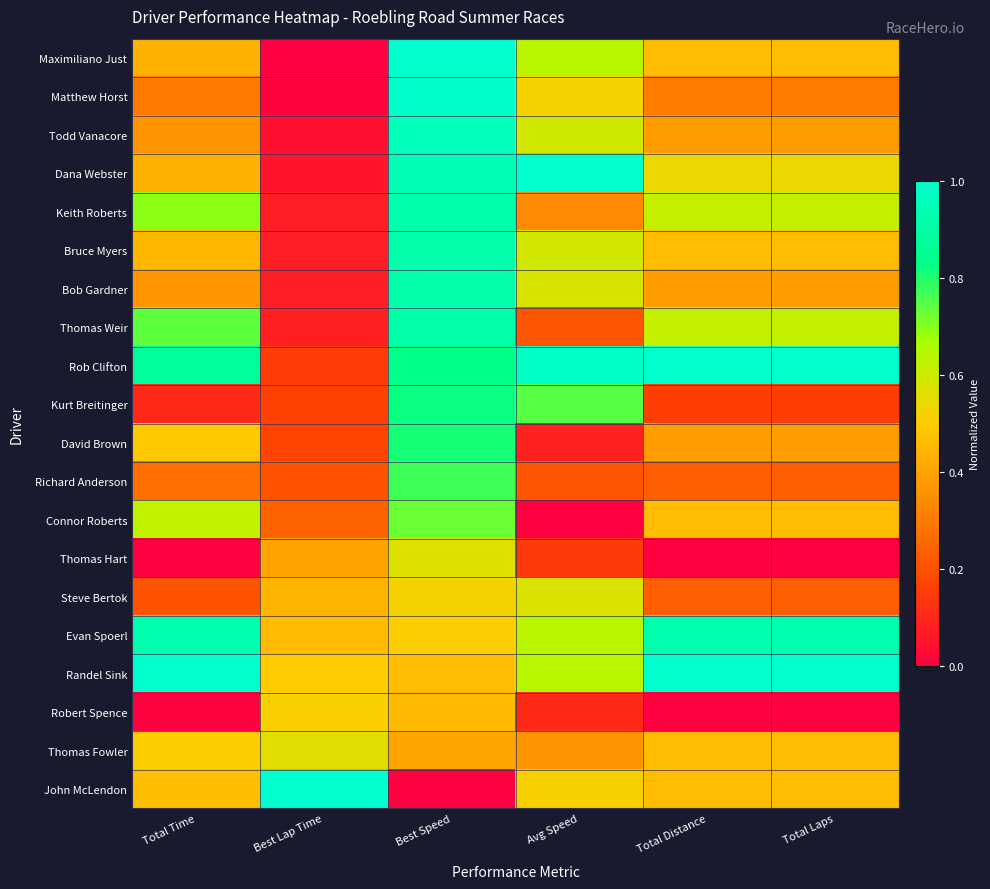

Reading left to right, what are all the values shown in this chart?

Maximiliano Just: Total Time=0.4	Best Lap Time=0.0	Best Speed=1.0	Avg Speed=0.6	Total Distance=0.5	Total Laps=0.5
Matthew Horst: Total Time=0.3	Best Lap Time=0.0	Best Speed=1.0	Avg Speed=0.5	Total Distance=0.3	Total Laps=0.3
Todd Vanacore: Total Time=0.4	Best Lap Time=0.0	Best Speed=1.0	Avg Speed=0.6	Total Distance=0.4	Total Laps=0.4
Dana Webster: Total Time=0.4	Best Lap Time=0.0	Best Speed=0.9	Avg Speed=1.0	Total Distance=0.5	Total Laps=0.5
Keith Roberts: Total Time=0.7	Best Lap Time=0.1	Best Speed=0.9	Avg Speed=0.3	Total Distance=0.6	Total Laps=0.6
Bruce Myers: Total Time=0.4	Best Lap Time=0.1	Best Speed=0.9	Avg Speed=0.6	Total Distance=0.5	Total Laps=0.5
Bob Gardner: Total Time=0.4	Best Lap Time=0.1	Best Speed=0.9	Avg Speed=0.6	Total Distance=0.4	Total Laps=0.4
Thomas Weir: Total Time=0.7	Best Lap Time=0.1	Best Speed=0.9	Avg Speed=0.2	Total Distance=0.6	Total Laps=0.6
Rob Clifton: Total Time=0.9	Best Lap Time=0.1	Best Speed=0.8	Avg Speed=1.0	Total Distance=1.0	Total Laps=1.0
Kurt Breitinger: Total Time=0.1	Best Lap Time=0.2	Best Speed=0.8	Avg Speed=0.7	Total Distance=0.2	Total Laps=0.2
David Brown: Total Time=0.5	Best Lap Time=0.2	Best Speed=0.8	Avg Speed=0.1	Total Distance=0.4	Total Laps=0.4
Richard Anderson: Total Time=0.3	Best Lap Time=0.2	Best Speed=0.8	Avg Speed=0.2	Total Distance=0.2	Total Laps=0.2
Connor Roberts: Total Time=0.6	Best Lap Time=0.2	Best Speed=0.7	Avg Speed=0.0	Total Distance=0.5	Total Laps=0.5
Thomas Hart: Total Time=0.0	Best Lap Time=0.4	Best Speed=0.6	Avg Speed=0.1	Total Distance=0.0	Total Laps=0.0
Steve Bertok: Total Time=0.2	Best Lap Time=0.4	Best Speed=0.5	Avg Speed=0.6	Total Distance=0.2	Total Laps=0.2
Evan Spoerl: Total Time=0.9	Best Lap Time=0.5	Best Speed=0.5	Avg Speed=0.6	Total Distance=0.9	Total Laps=0.9
Randel Sink: Total Time=1.0	Best Lap Time=0.5	Best Speed=0.5	Avg Speed=0.6	Total Distance=1.0	Total Laps=1.0
Robert Spence: Total Time=0.0	Best Lap Time=0.5	Best Speed=0.5	Avg Speed=0.1	Total Distance=0.0	Total Laps=0.0
Thomas Fowler: Total Time=0.5	Best Lap Time=0.6	Best Speed=0.4	Avg Speed=0.4	Total Distance=0.5	Total Laps=0.5
John McLendon: Total Time=0.5	Best Lap Time=1.0	Best Speed=0.0	Avg Speed=0.5	Total Distance=0.5	Total Laps=0.5